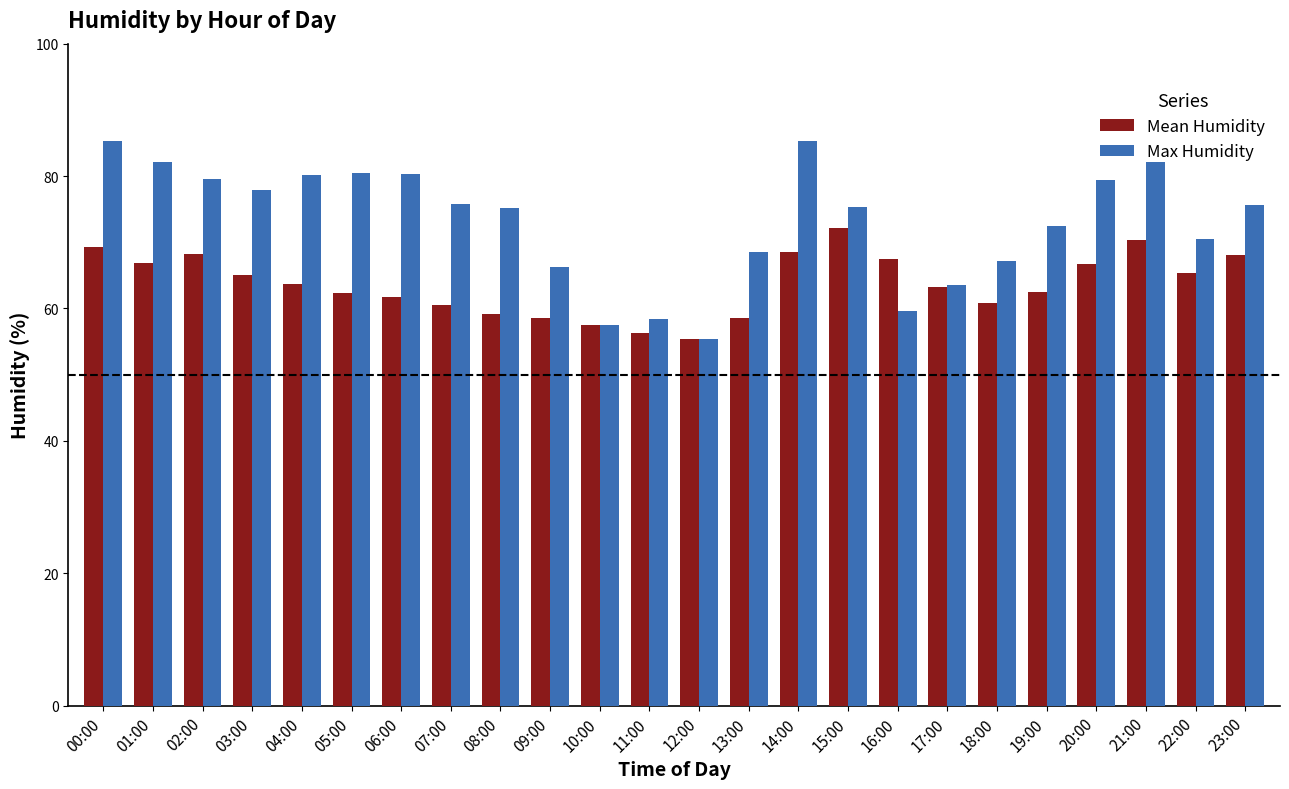

Read the Max Humidity value at 21:00.

82.1